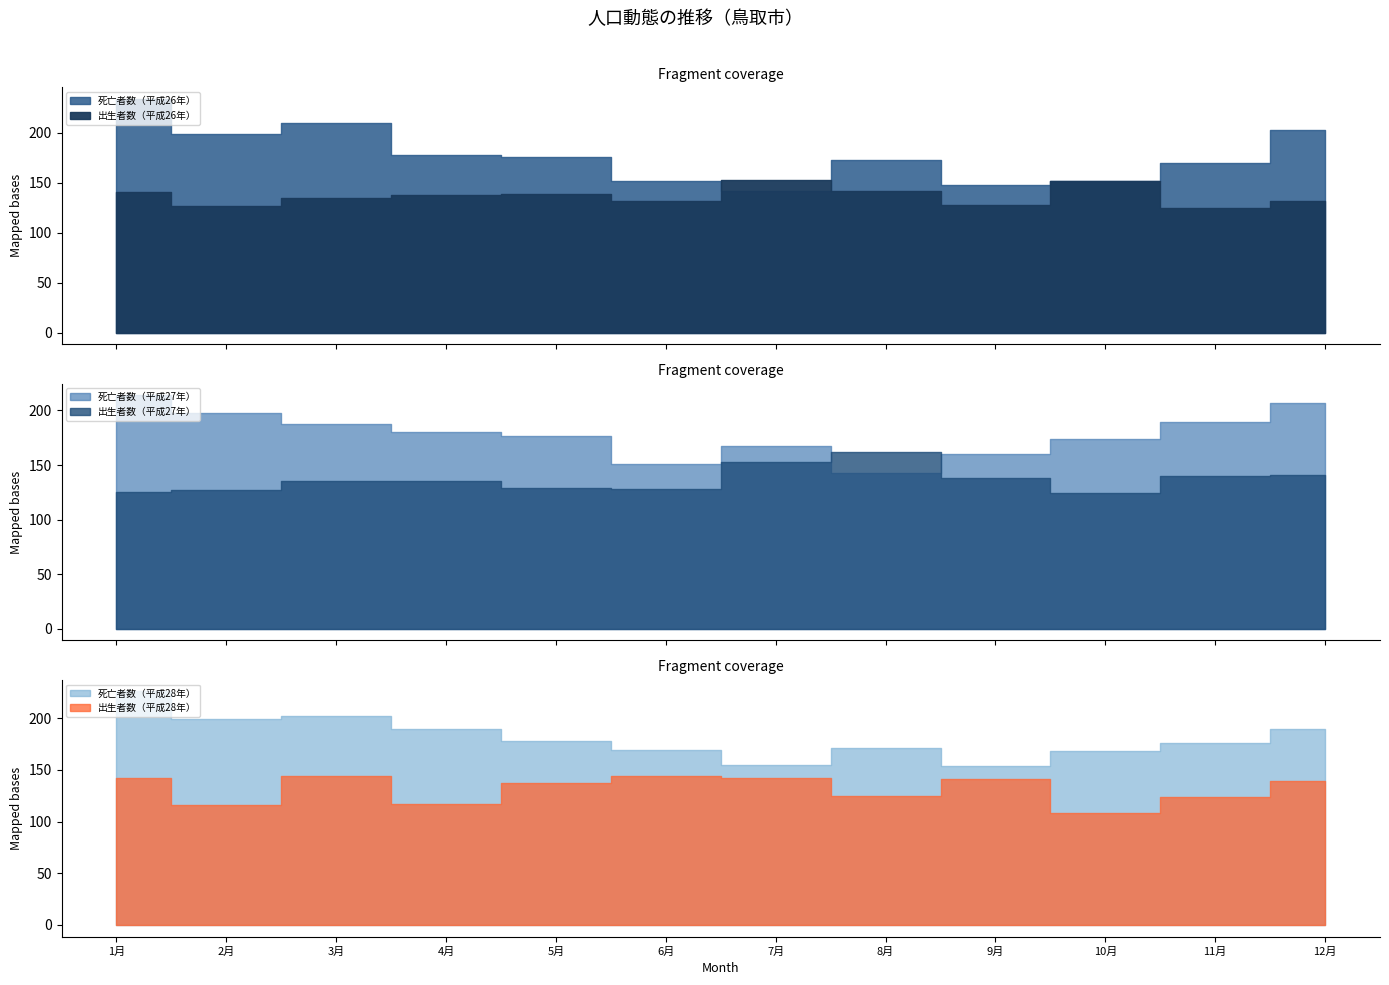

How many data points does each series have?

12